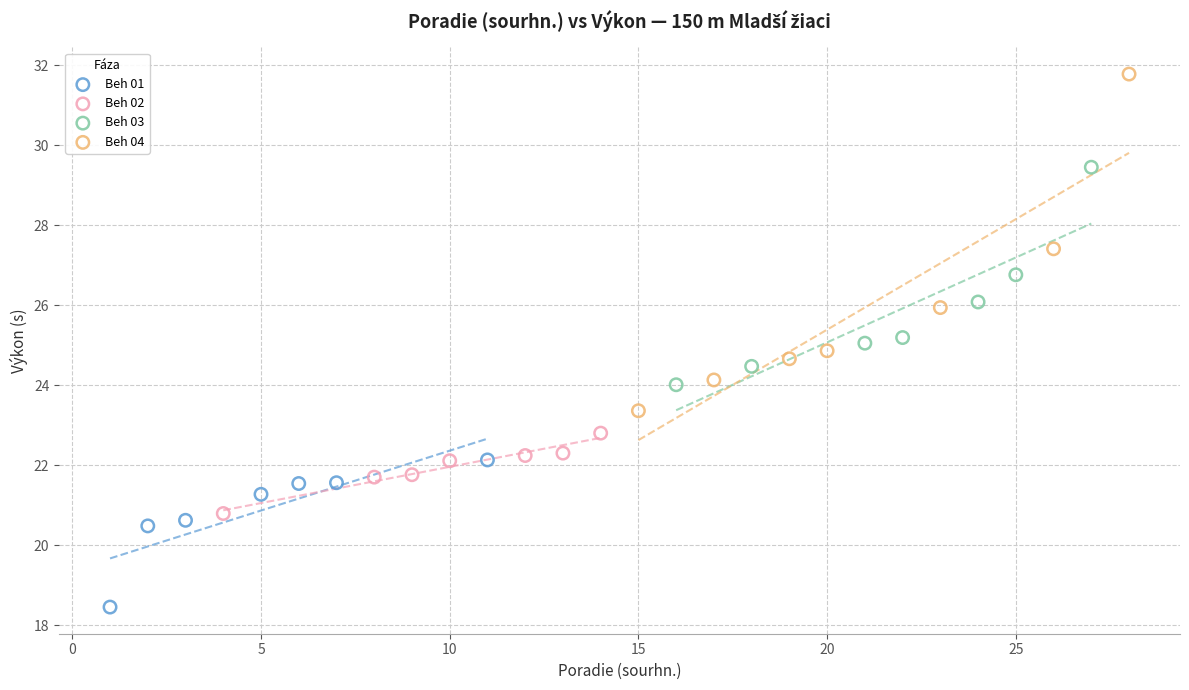

Which series has the widest spread of Y values?

Beh 04